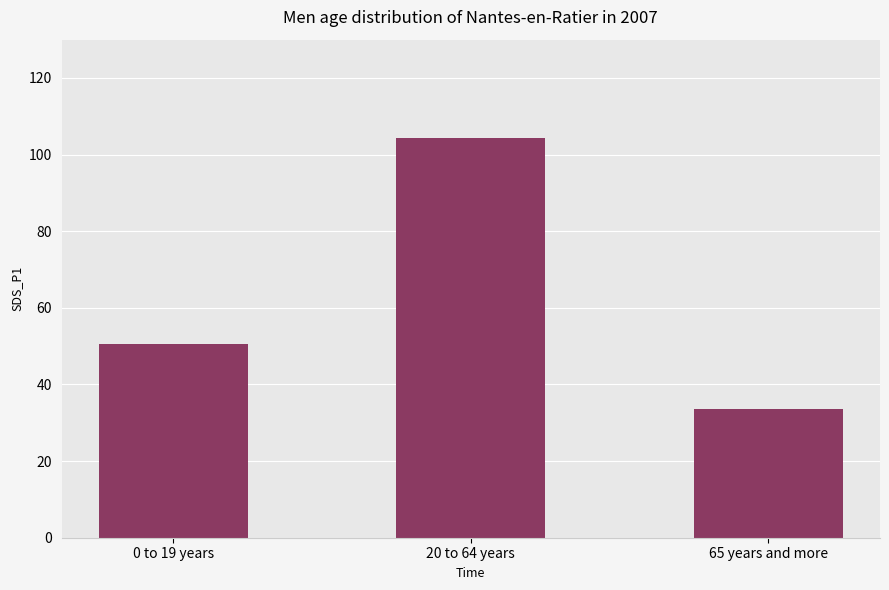

Reading left to right, extract all data points from this chart.

0 to 19 years=50.4	20 to 64 years=104.4	65 years and more=33.5